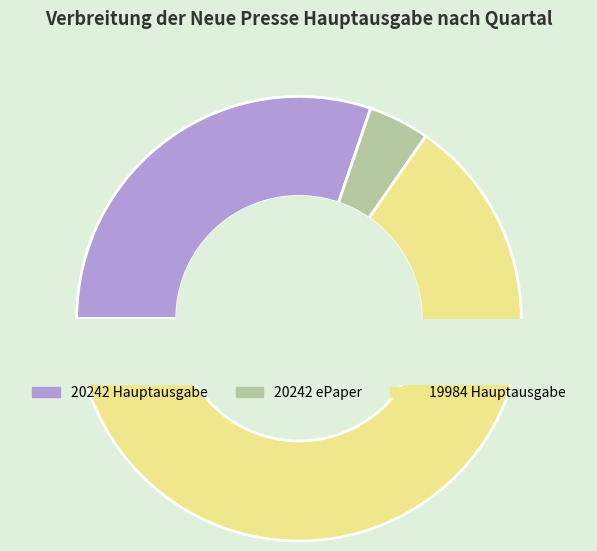

What percentage is the 20242 ePaper slice, to the nearest percent?

4%